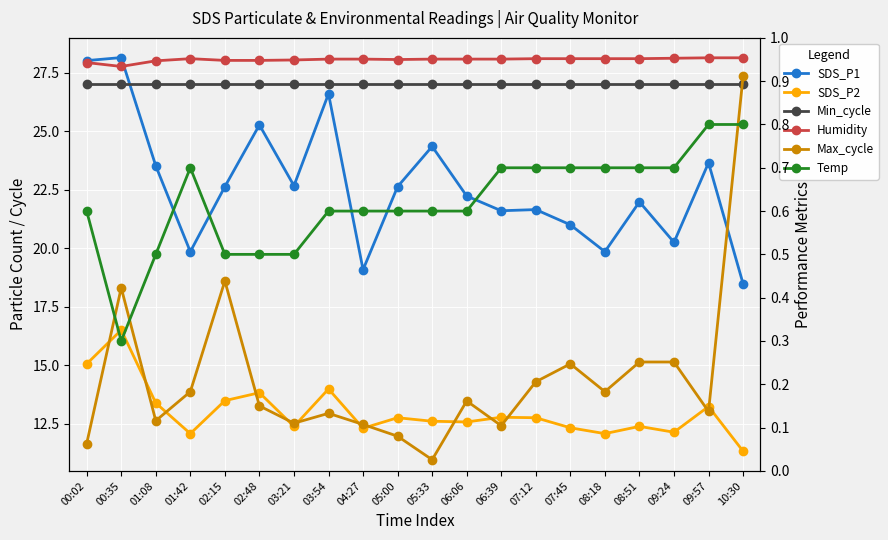

What is the difference between the highest and lowest values at 08:51?

26.7